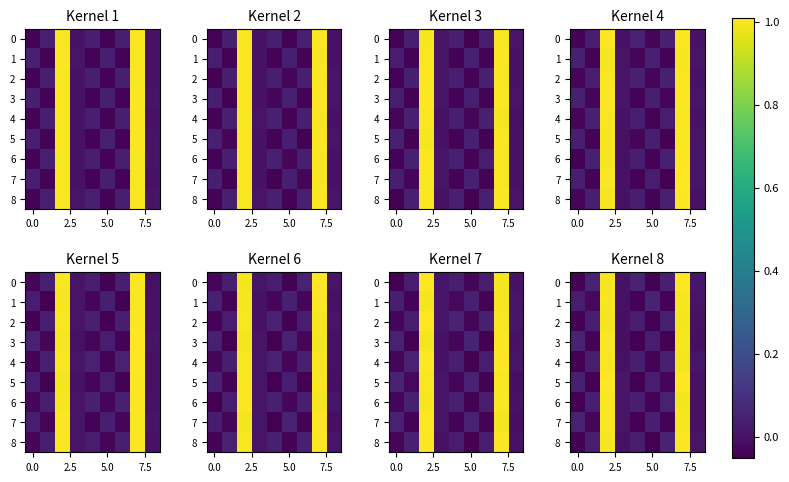

What is the difference between the second highest and second lowest values in the 5 series?

1.1